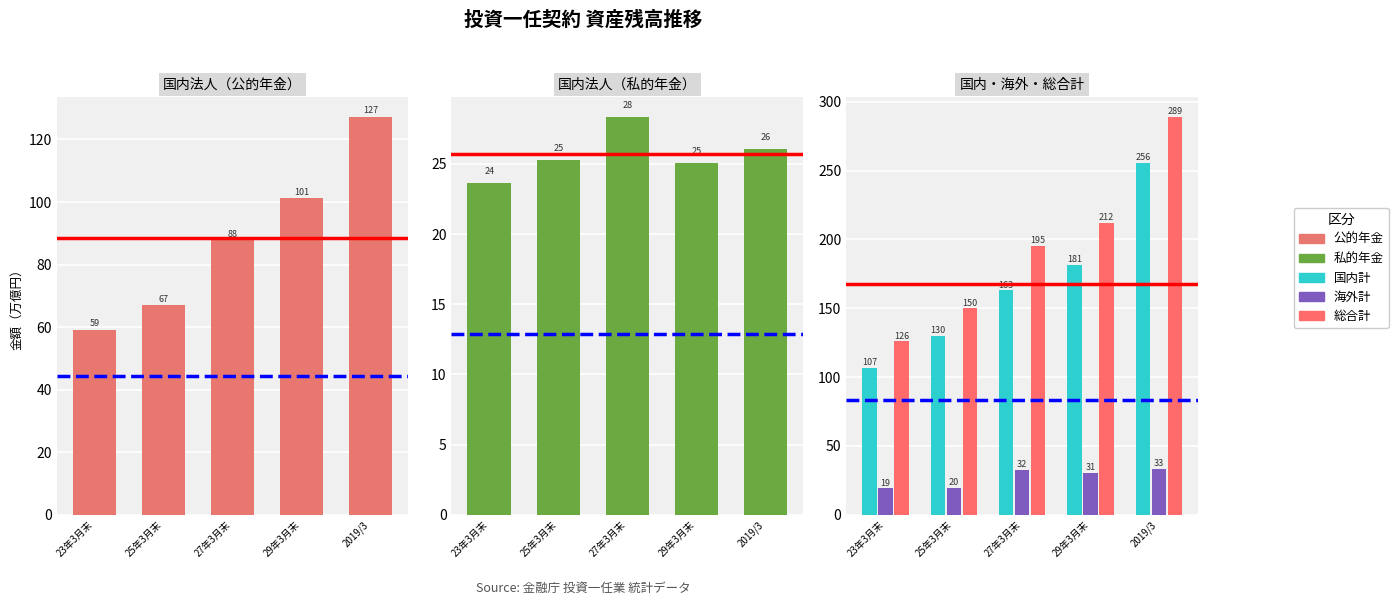

What is the label of the 4th bar from the left?

29年3月末